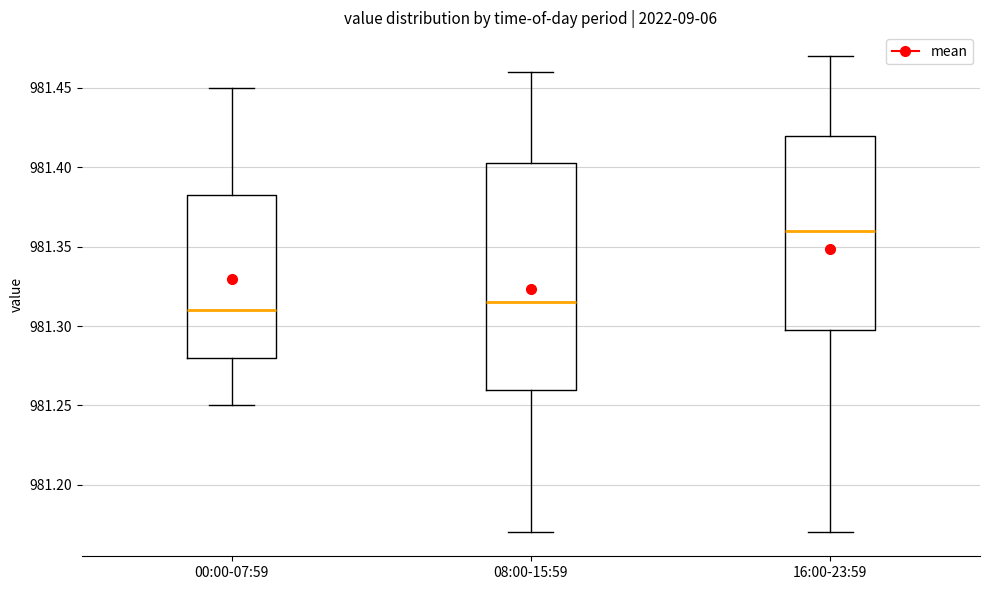

Which box's median line is the highest?

16:00-23:59